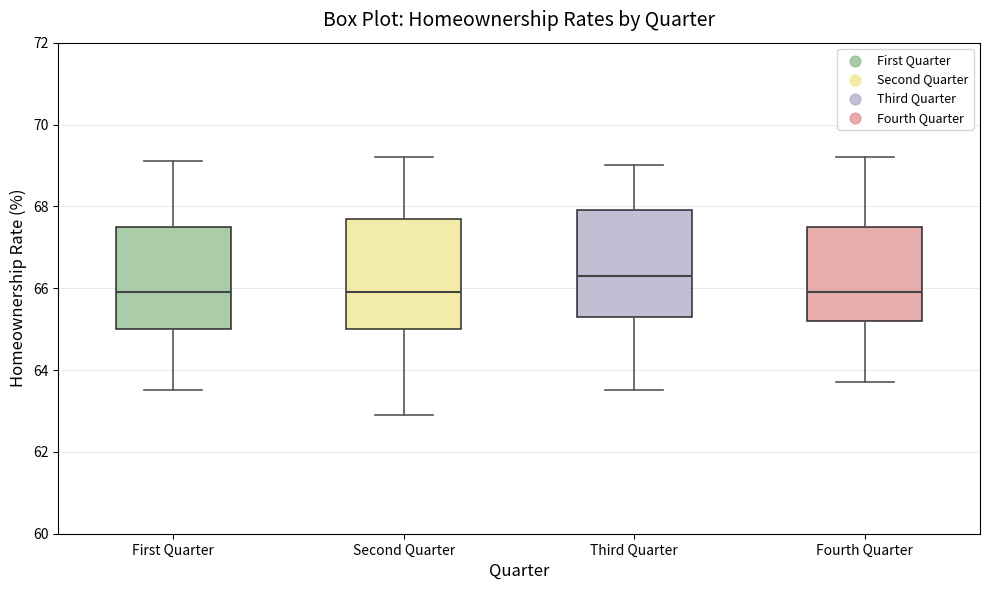

Where does the lower whisker of the box for Second Quarter end on the y-axis? The values are not printed on the chart, so give them approximately, as read against the axis.

63.0